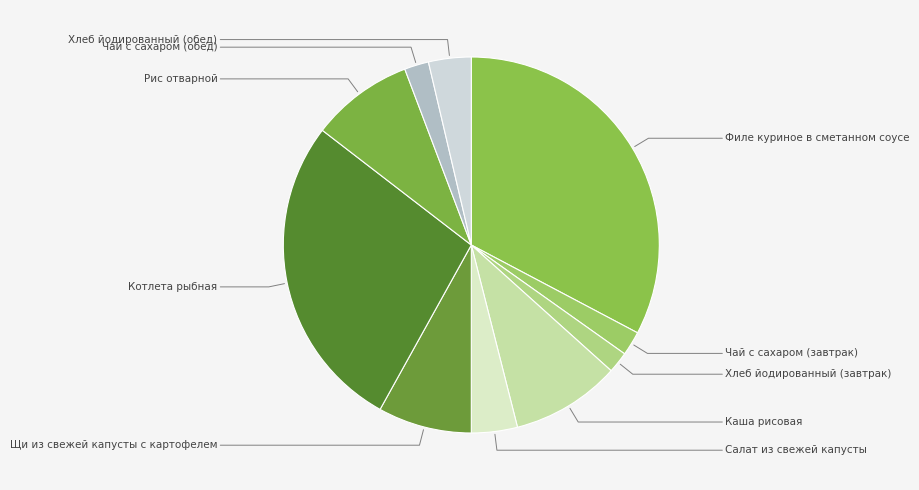

Is there a majority slice in this chart?

No